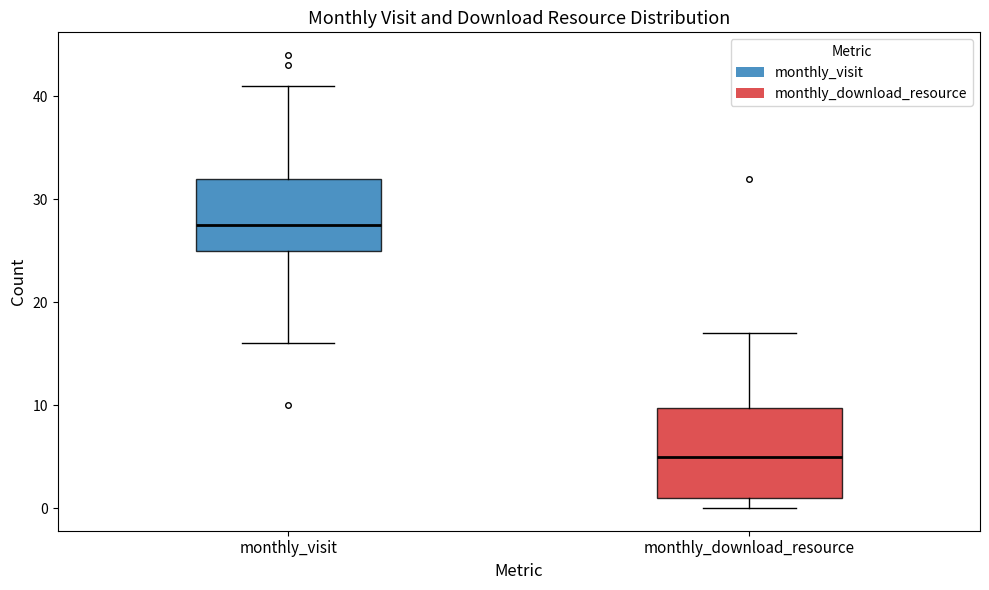

Reading left to right, read every box against the y-axis: the position of its median line, the range the box covers, and the ends of its whiskers. The values are not printed on the chart, so give them approximately, as read against the axis.

monthly_visit: median 28, box 25 to 32, whiskers 16 to 41
monthly_download_resource: median 5, box 1 to 10, whiskers 0 to 17